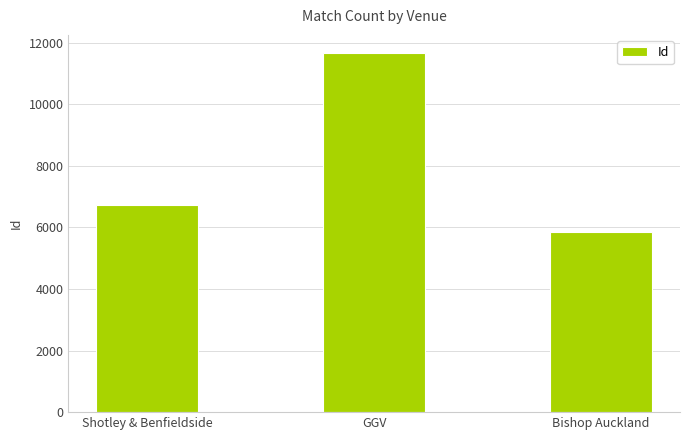

What position from the right is GGV?

2